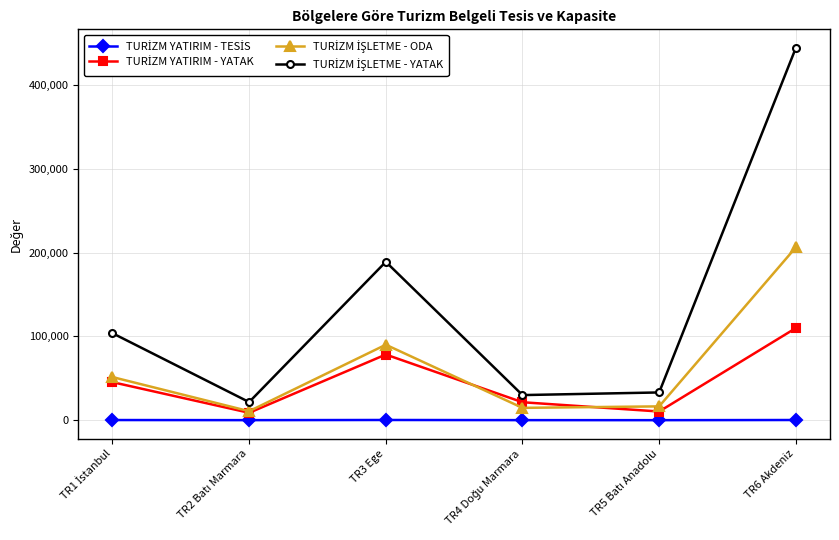

What is the label of the 1st point from the right?

TR6 Akdeniz